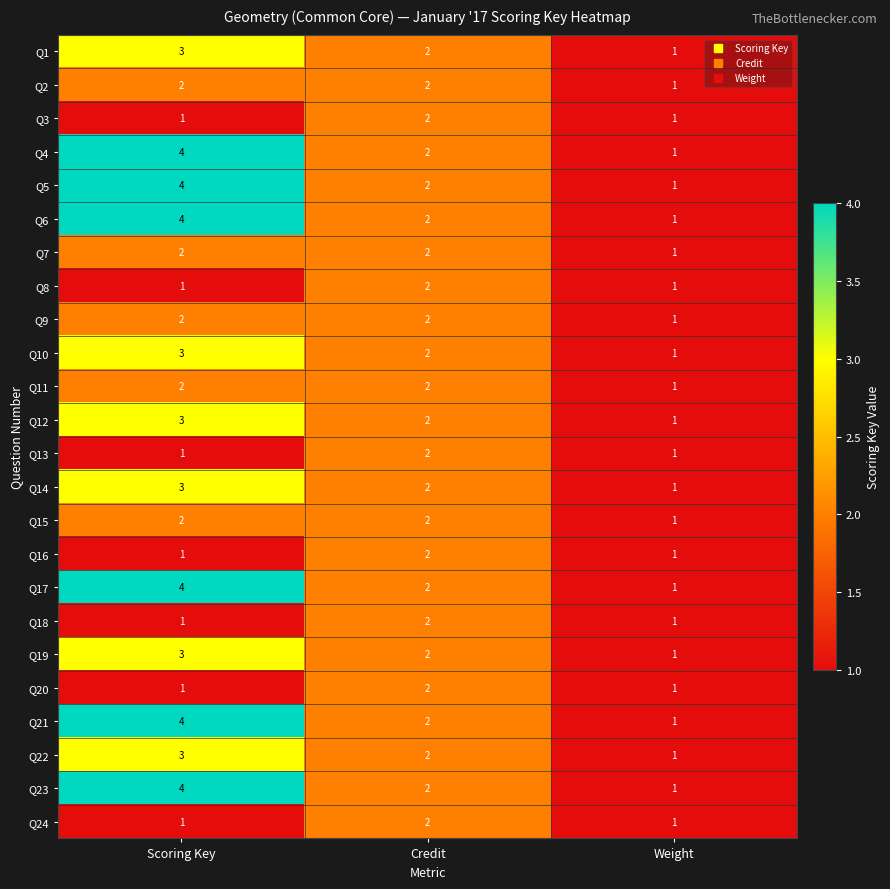

What is the sum of all Q8 values?

4